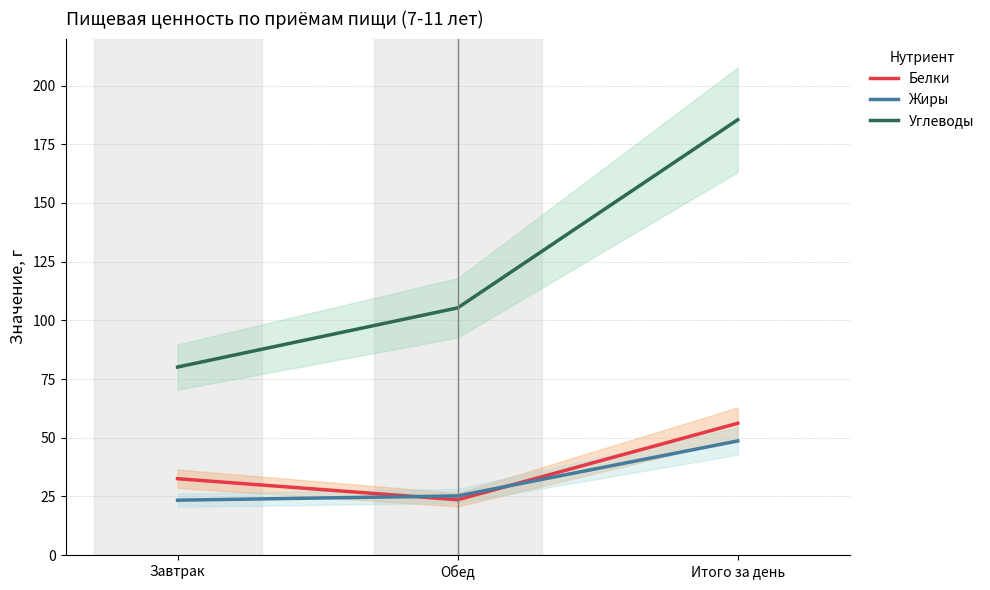

What is the average value of the Жиры series?

32.4